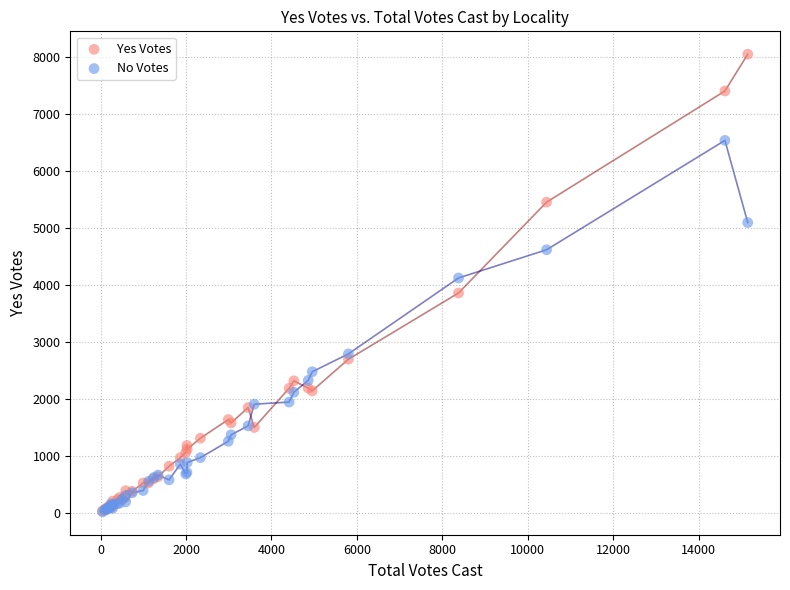

What are all the series names shown in the legend?

Yes Votes, No Votes